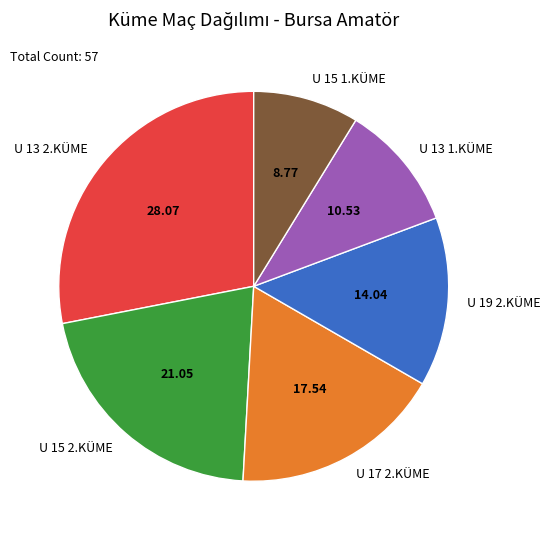

How many slices are in this pie chart?

6